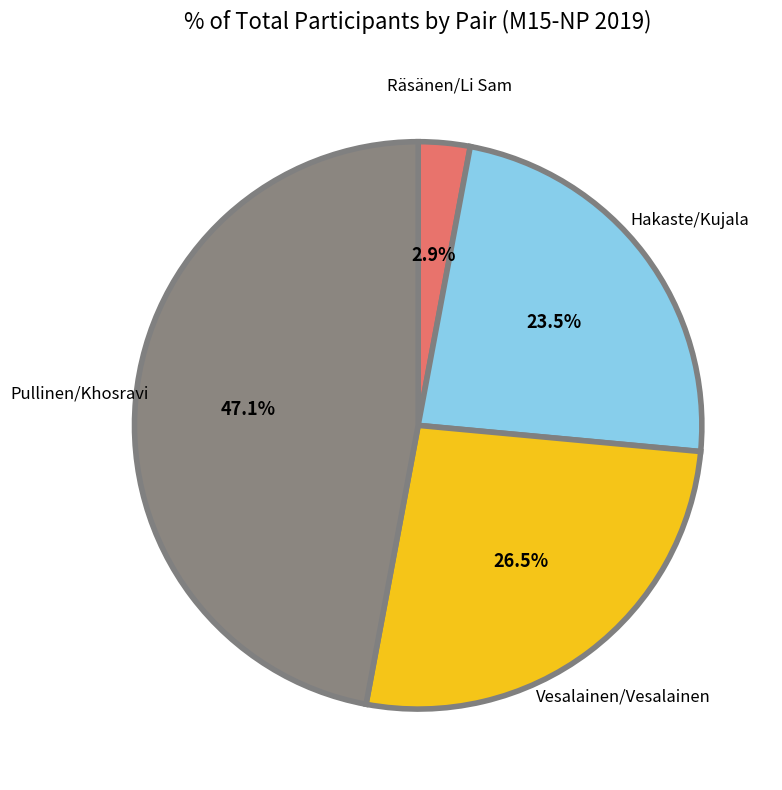

Is there a majority slice in this chart?

No